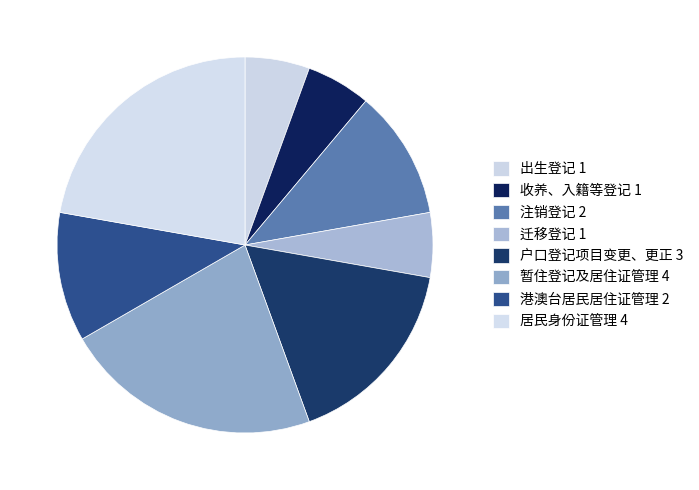

How many segments does this pie chart have?

8